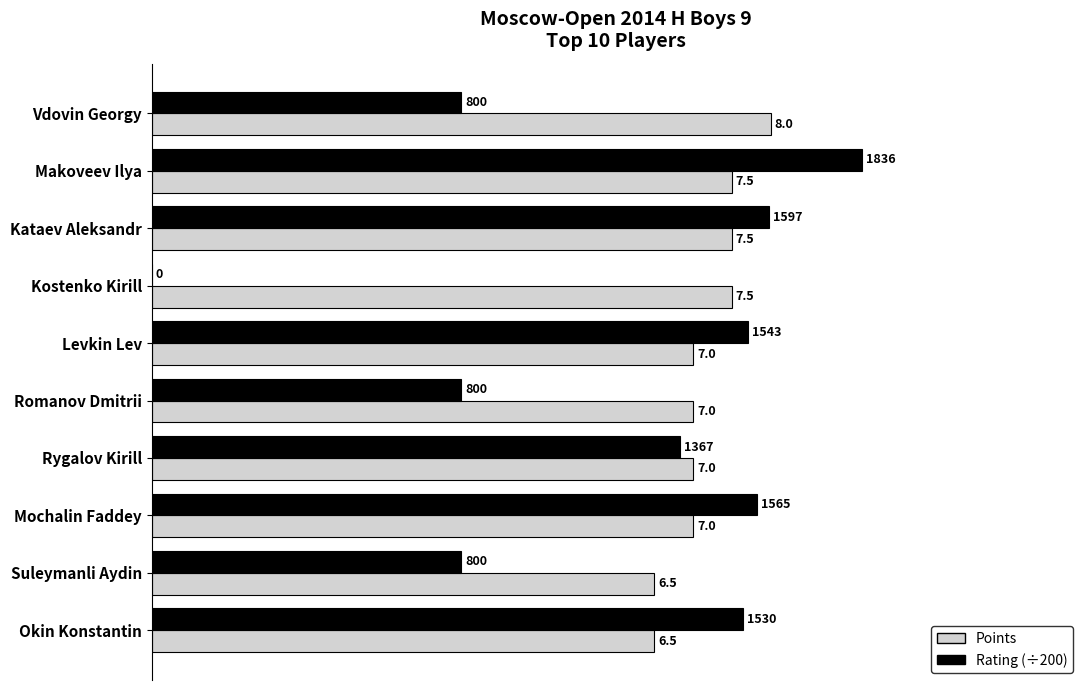

At which category is the sum across all series the highest?

Makoveev Ilya